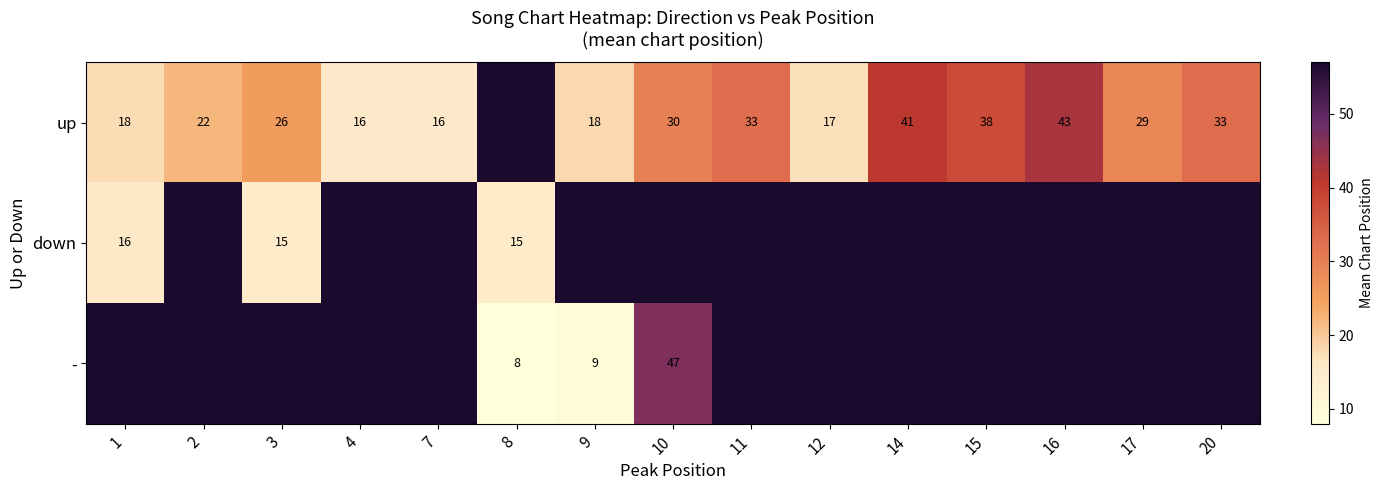

True or false: up has a value of 43 at 16.

True